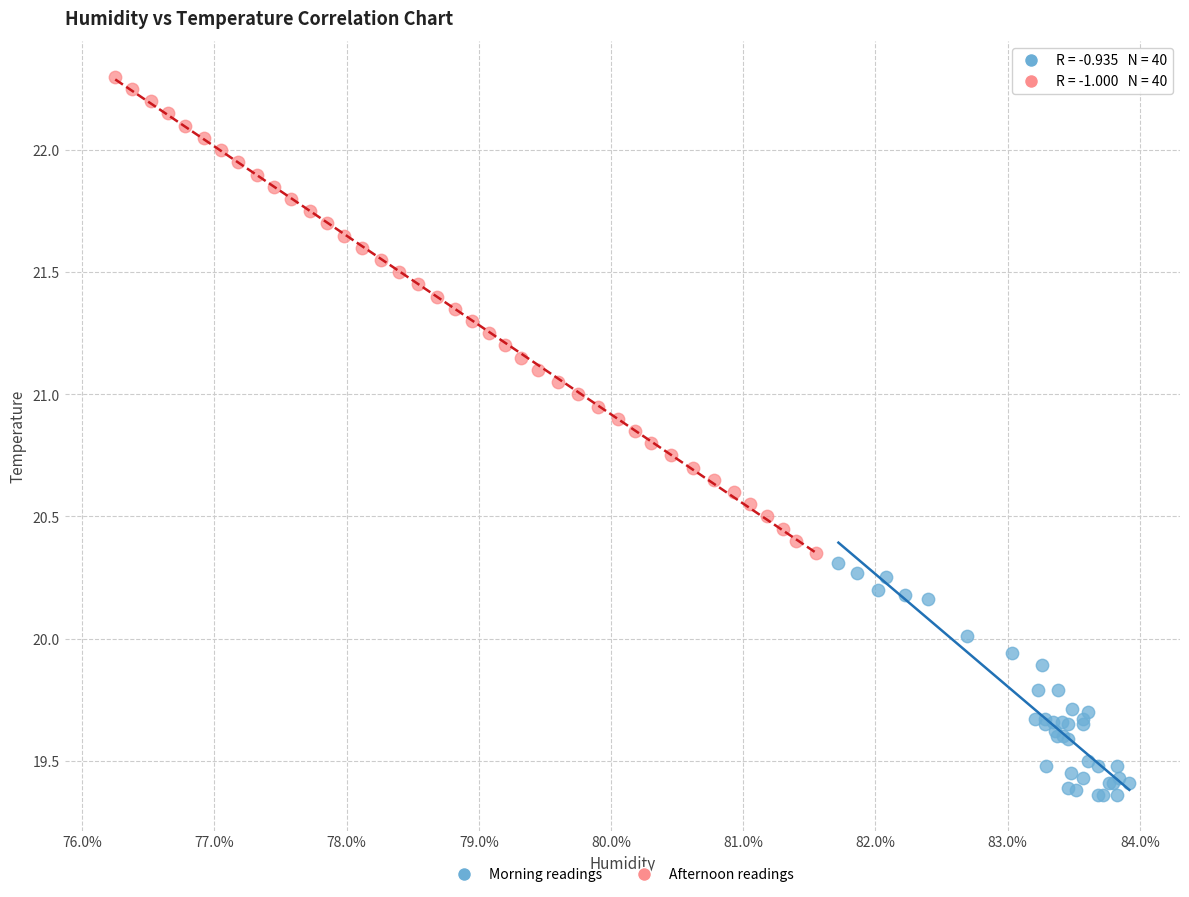

Which series has the widest spread of Y values?

Afternoon readings